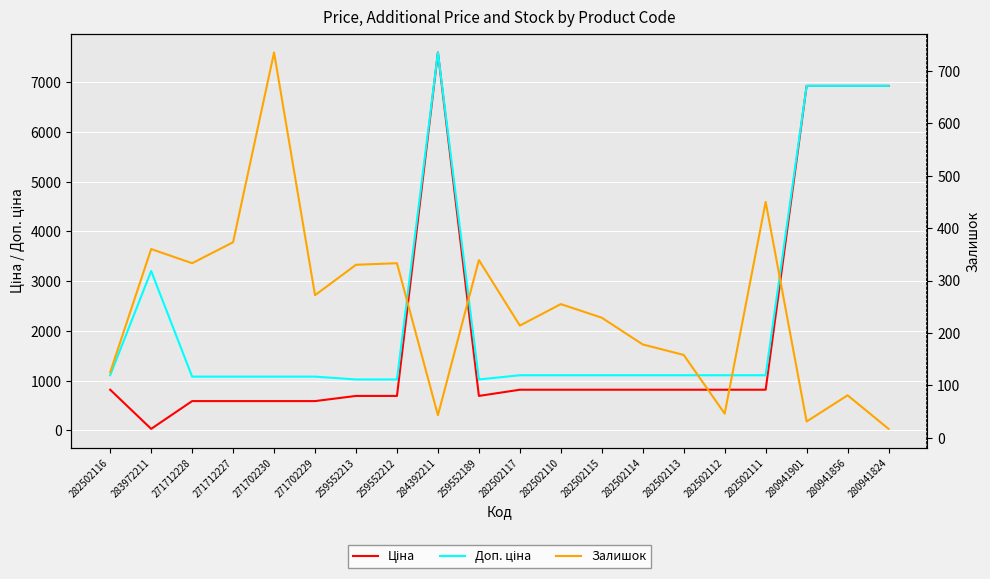

Is it true that Доп. ціна equals 2786.9 at 284392211?

False